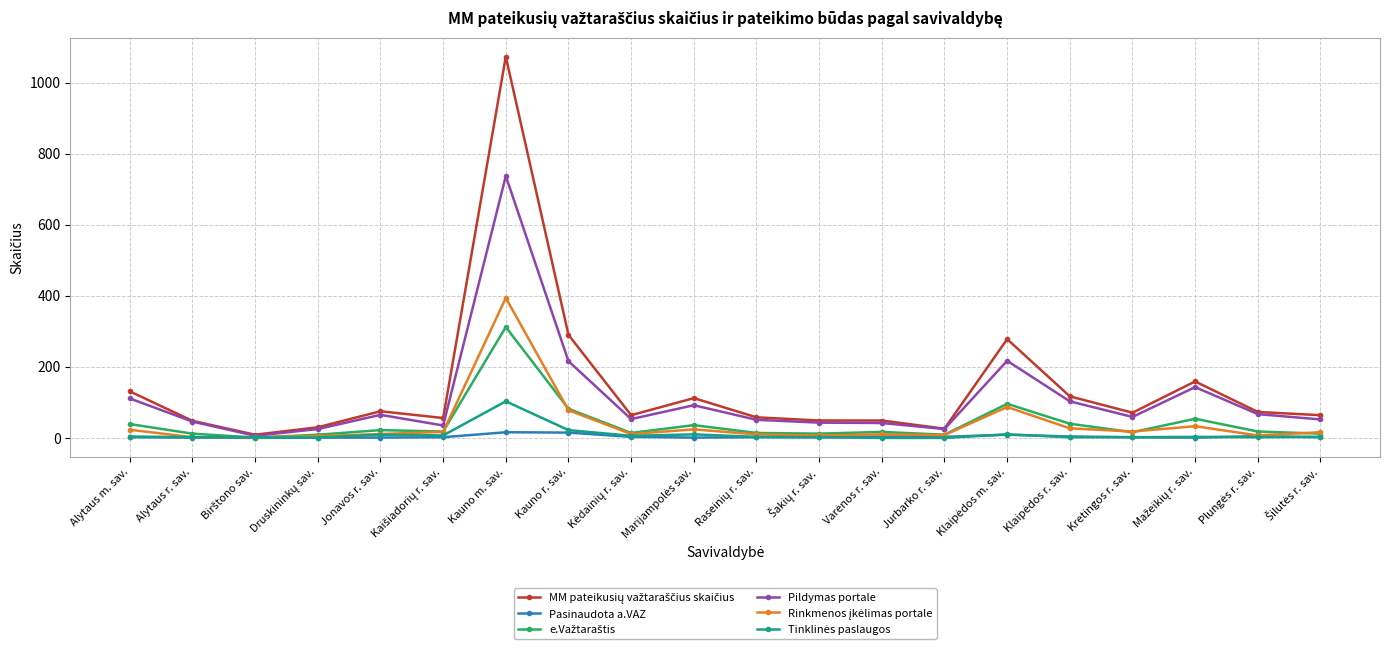

What is the greatest value displayed?

1073